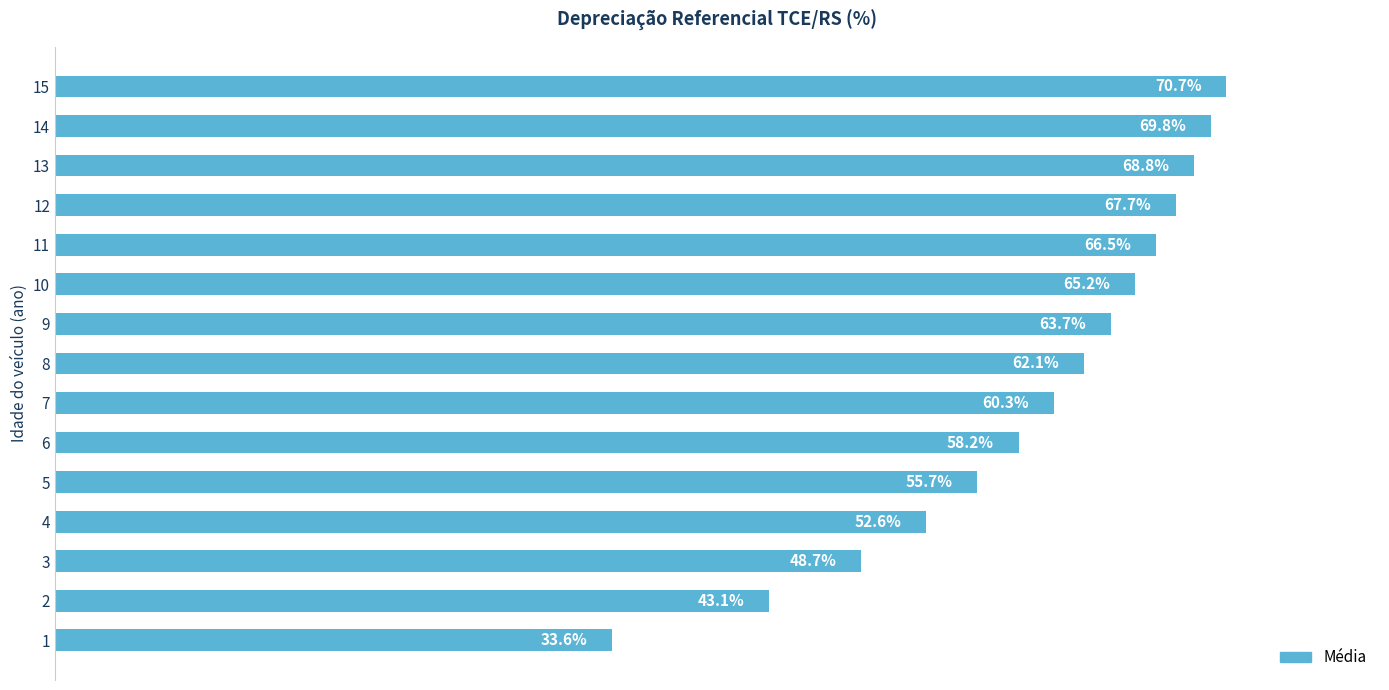

Rank the categories by value from lowest to highest.

1, 2, 3, 4, 5, 6, 7, 8, 9, 10, 11, 12, 13, 14, 15